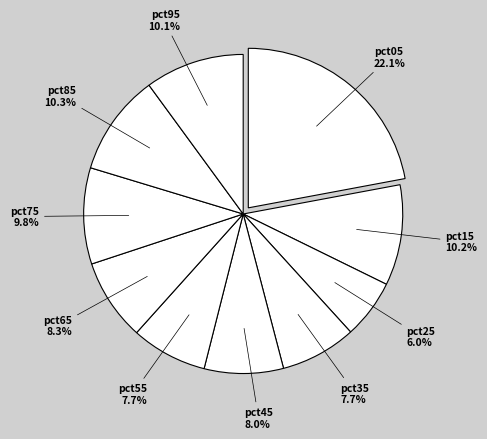

How many slices are in this pie chart?

10